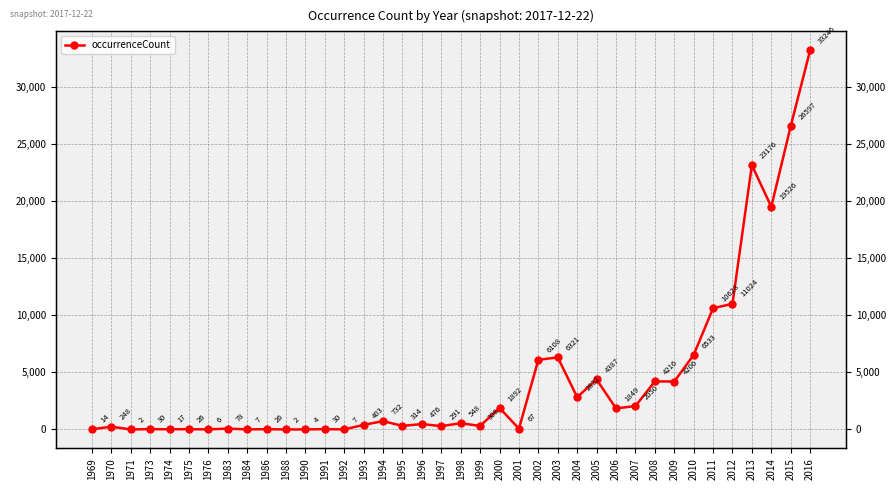

What is the sum of all values?

168227